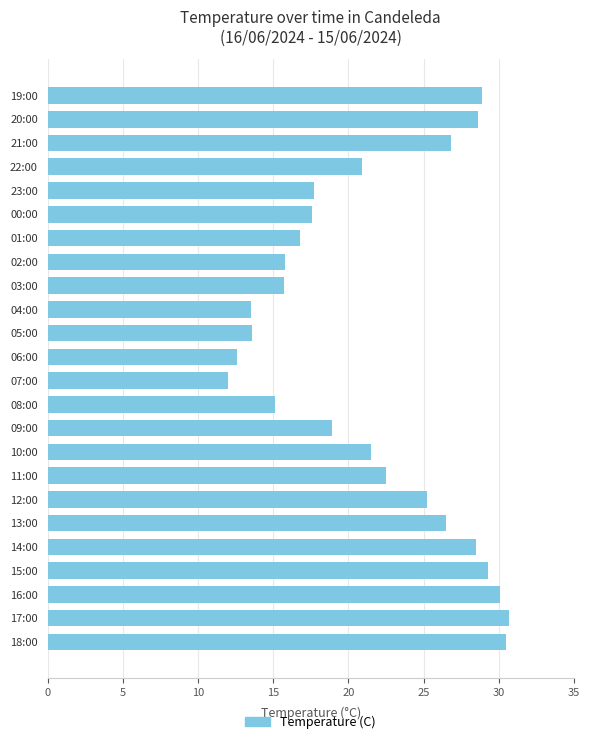

Does the chart contain any negative values?

No